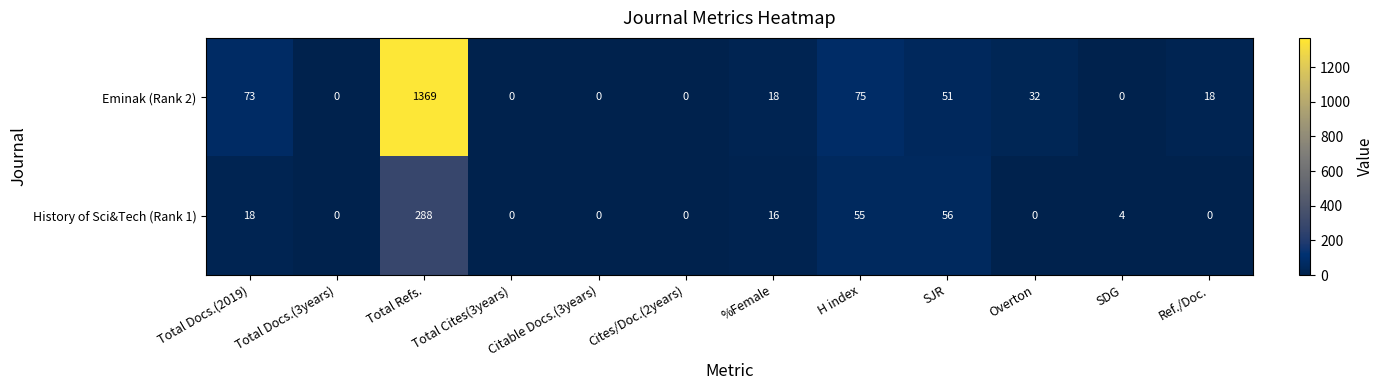

Rank the series at Total Docs.(2019) from highest to lowest value.

Eminak (Rank 2), History of Sci&Tech (Rank 1)